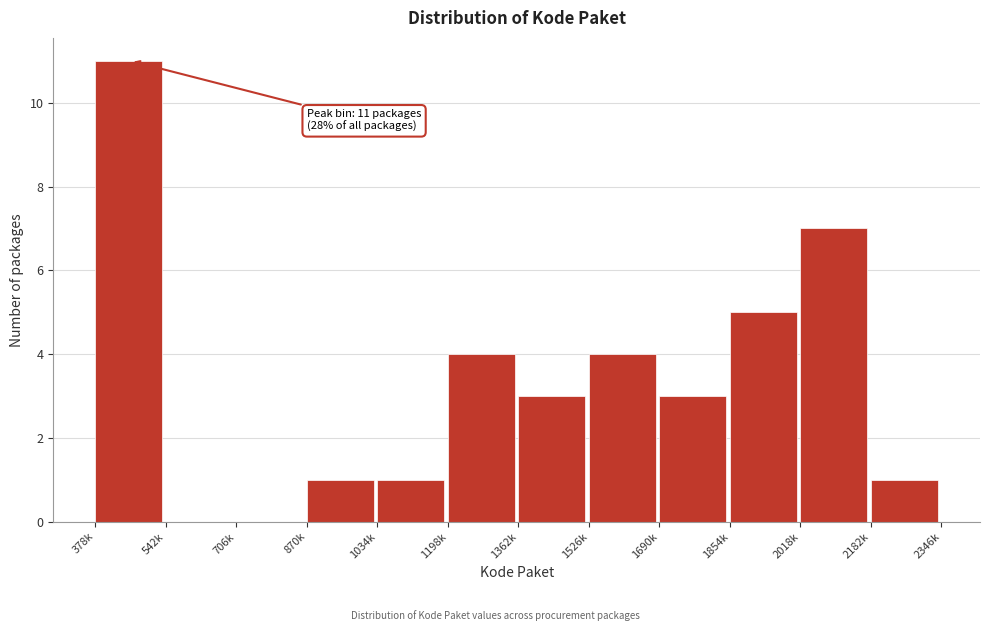

Reading left to right, transcribe all the data shown in this chart.

378k=11	542k=0	706k=0	870k=1	1034k=1	1198k=4	1362k=3	1526k=4	1690k=3	1854k=5	2018k=7	2182k=1